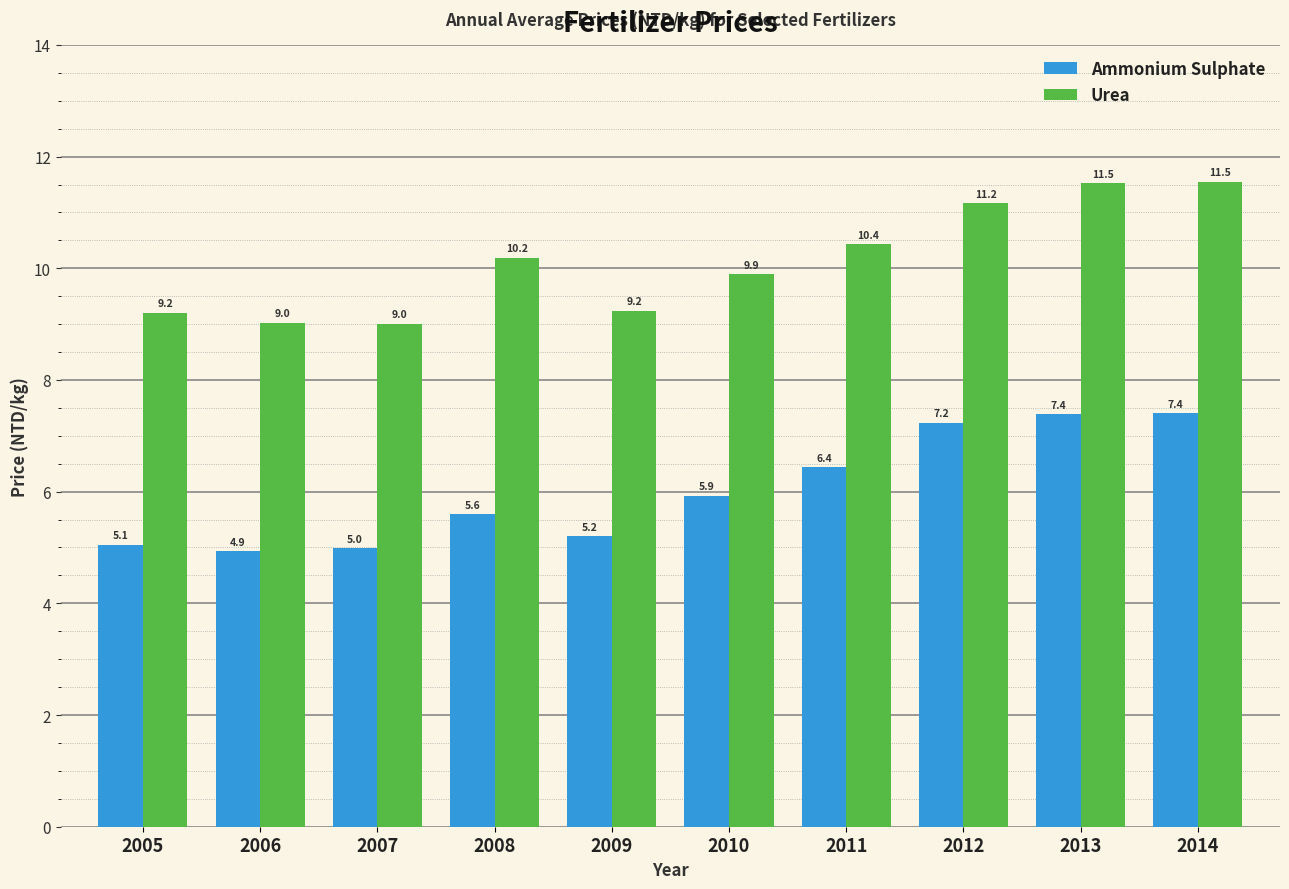

Is the value of Ammonium Sulphate at 2013 greater than the value of Urea at 2011?

No